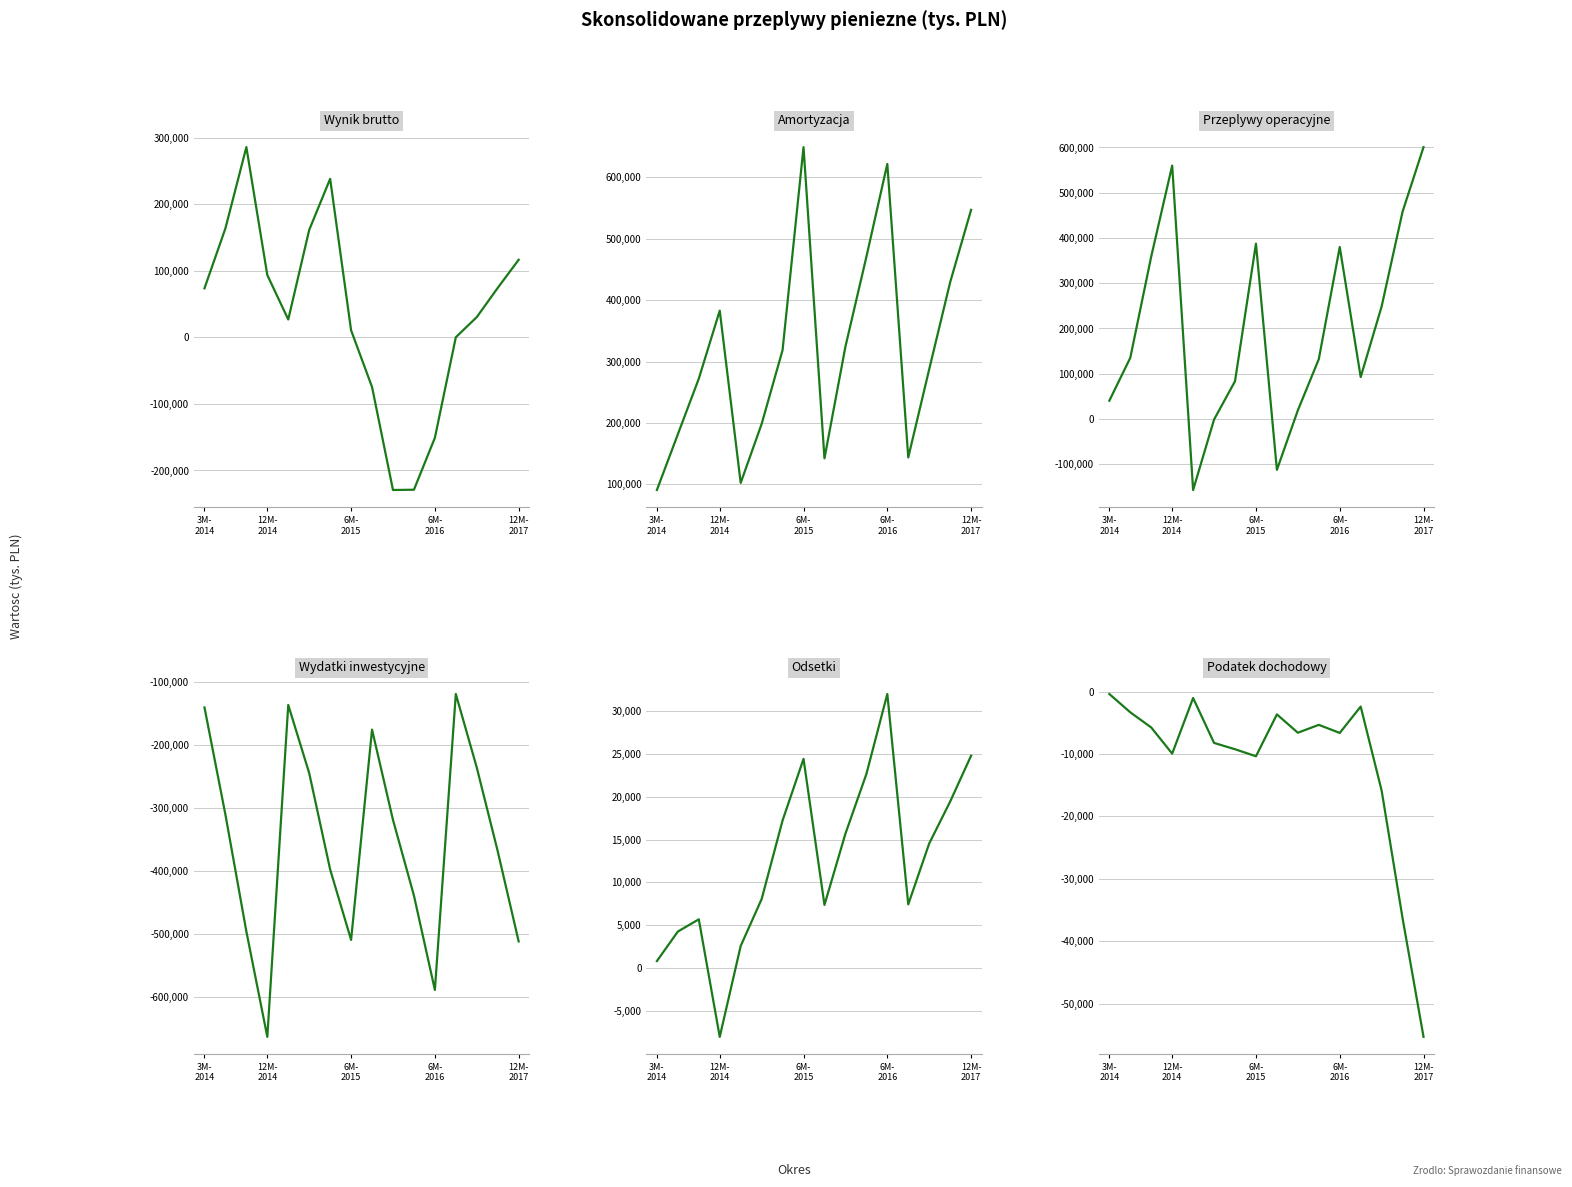

Which category has the lowest value in the Wynik brutto series?

9